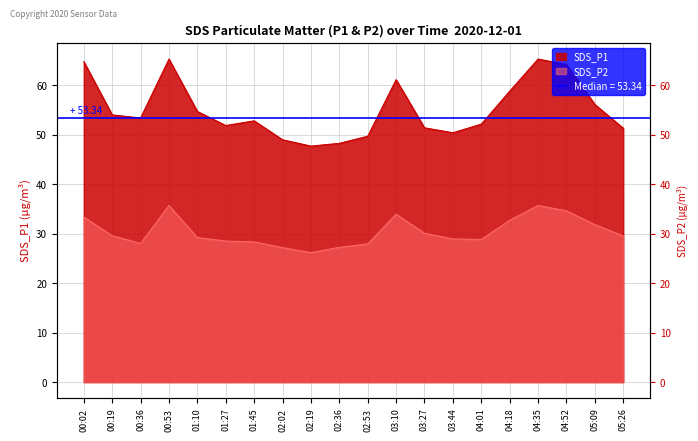

True or false: SDS_P1 and SDS_P2 intersect in this chart.

False